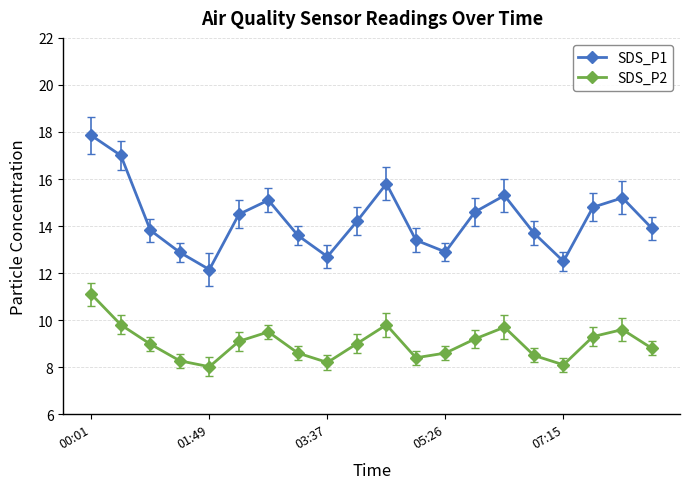

Which series has the largest total across all categories?

SDS_P1